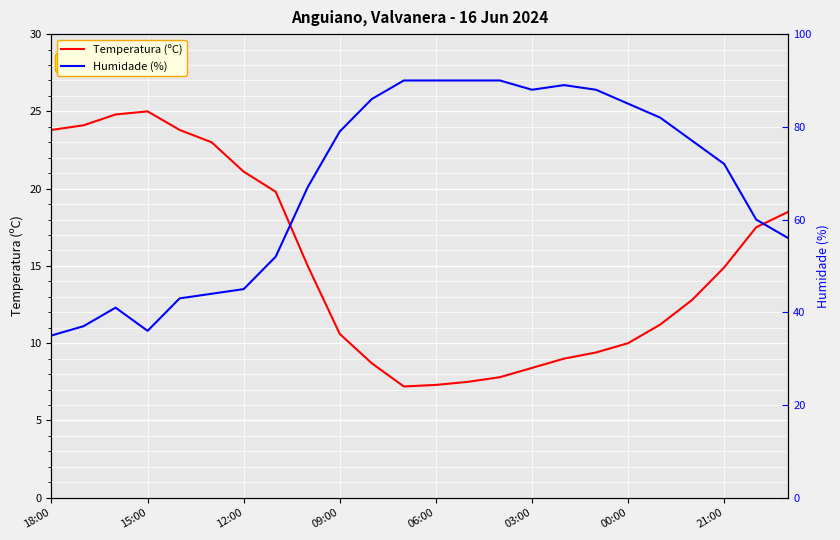

True or false: Temperatura (ºC) and Humidade (%) cross at least once.

False